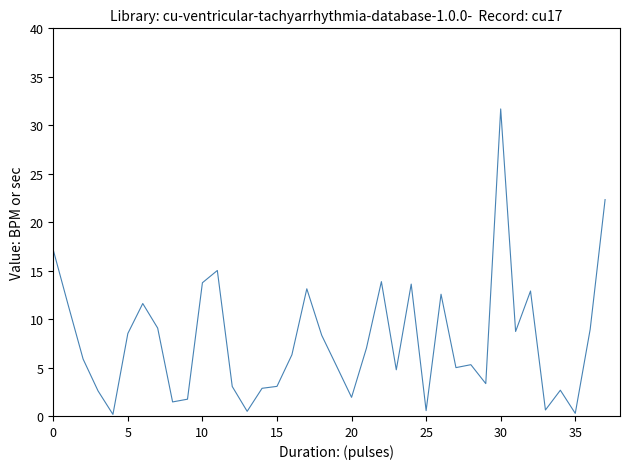

What is the difference between the maximum and minimum values?

31.5